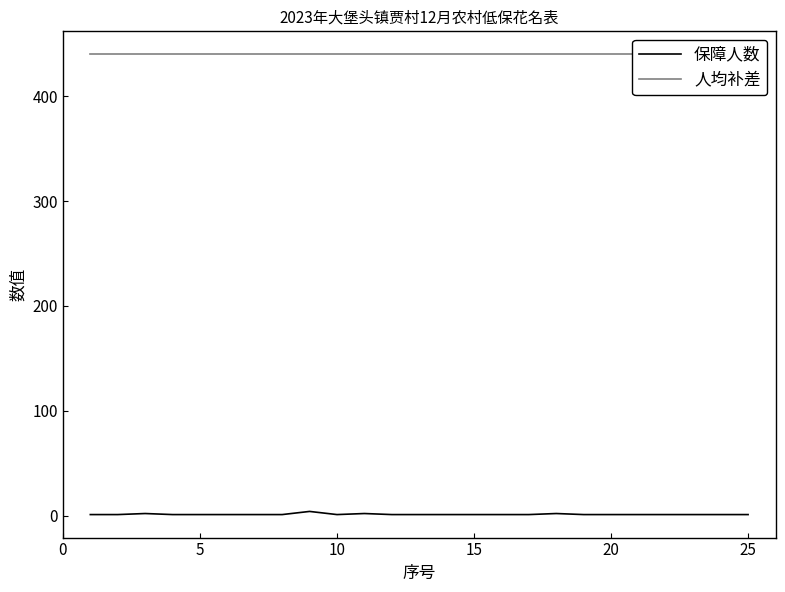

How many series are shown in this chart?

2